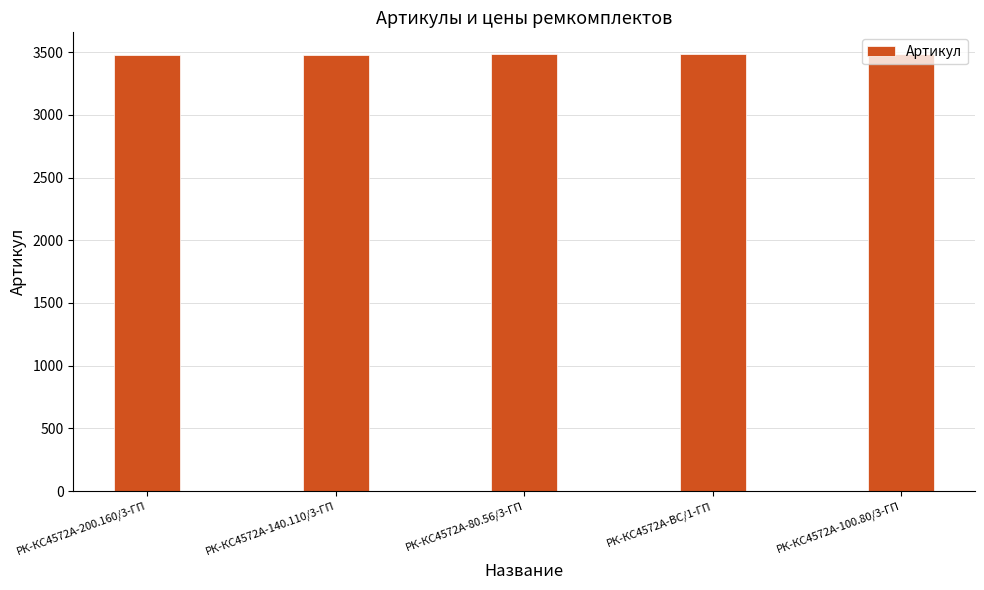

Approximately how many times larger is the value at РК-КС4572А-80.56/3-ГП compared to РК-КС4572А-140.110/3-ГП?

1.0